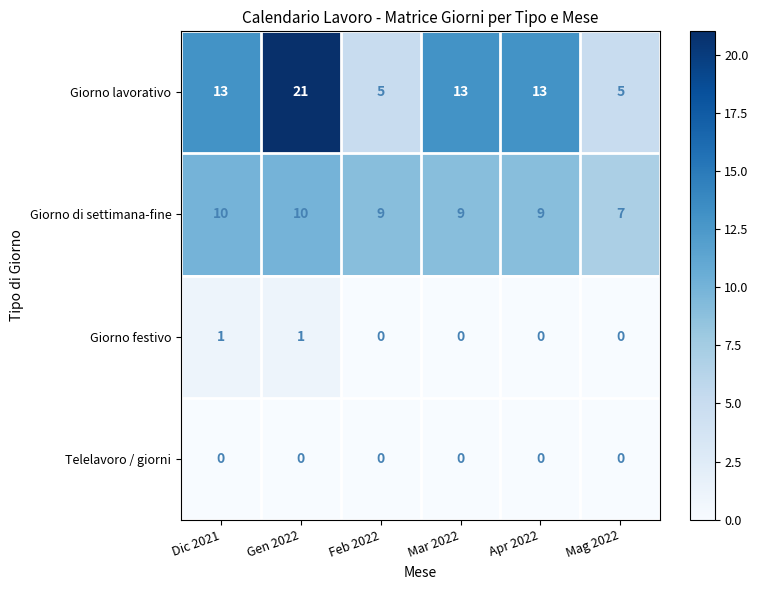

List the series in order of their peak value, lowest first.

Telelavoro / giorni, Giorno festivo, Giorno di settimana-fine, Giorno lavorativo